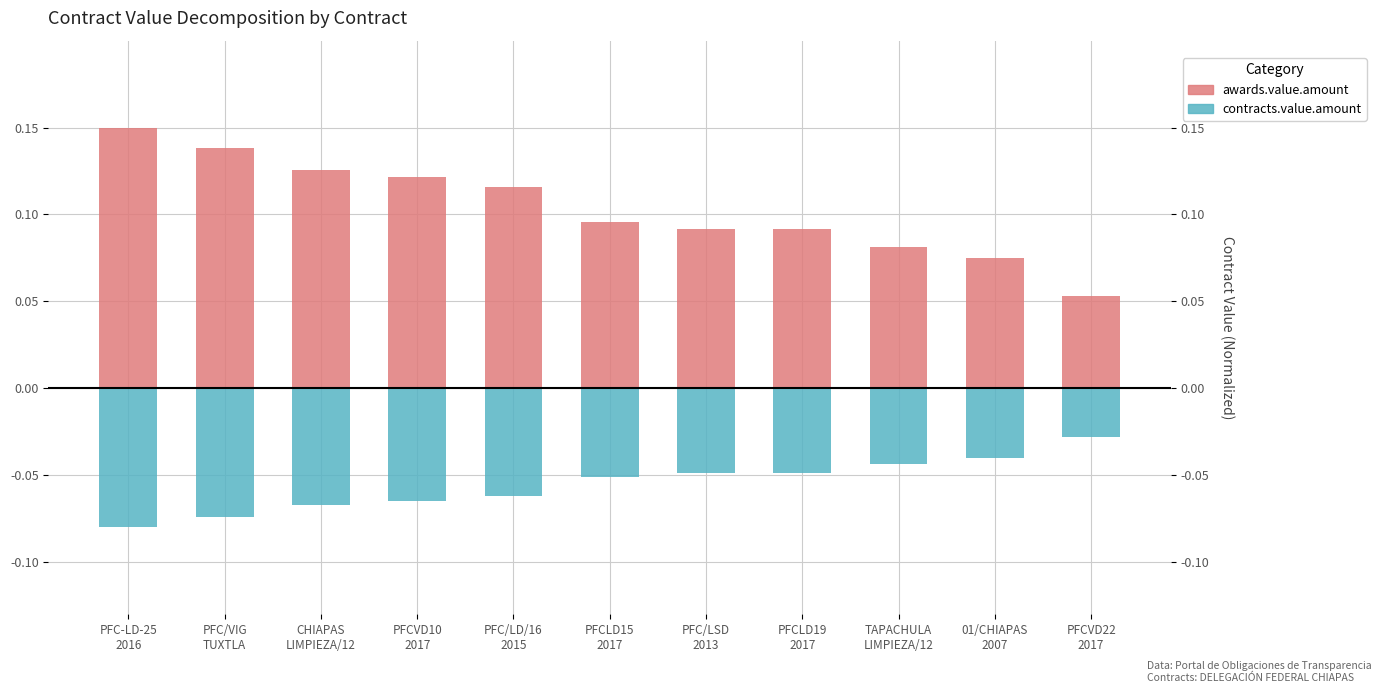

What is the average value of the contracts.value.amount series?

-0.1